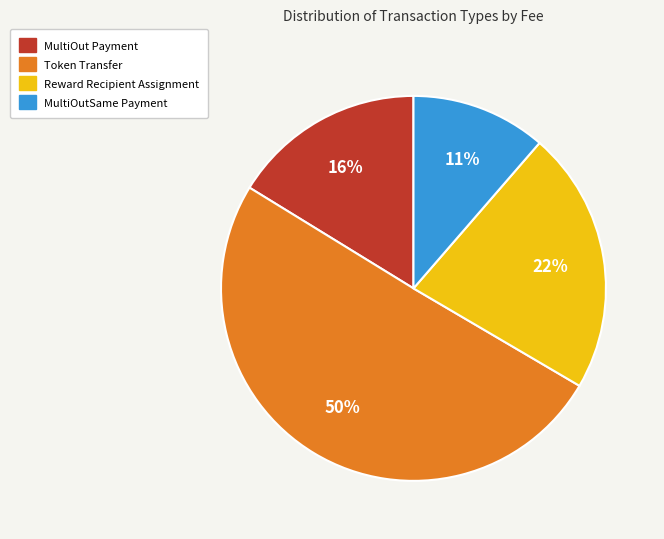

Between Reward Recipient Assignment and MultiOut Payment, which is larger?

Reward Recipient Assignment